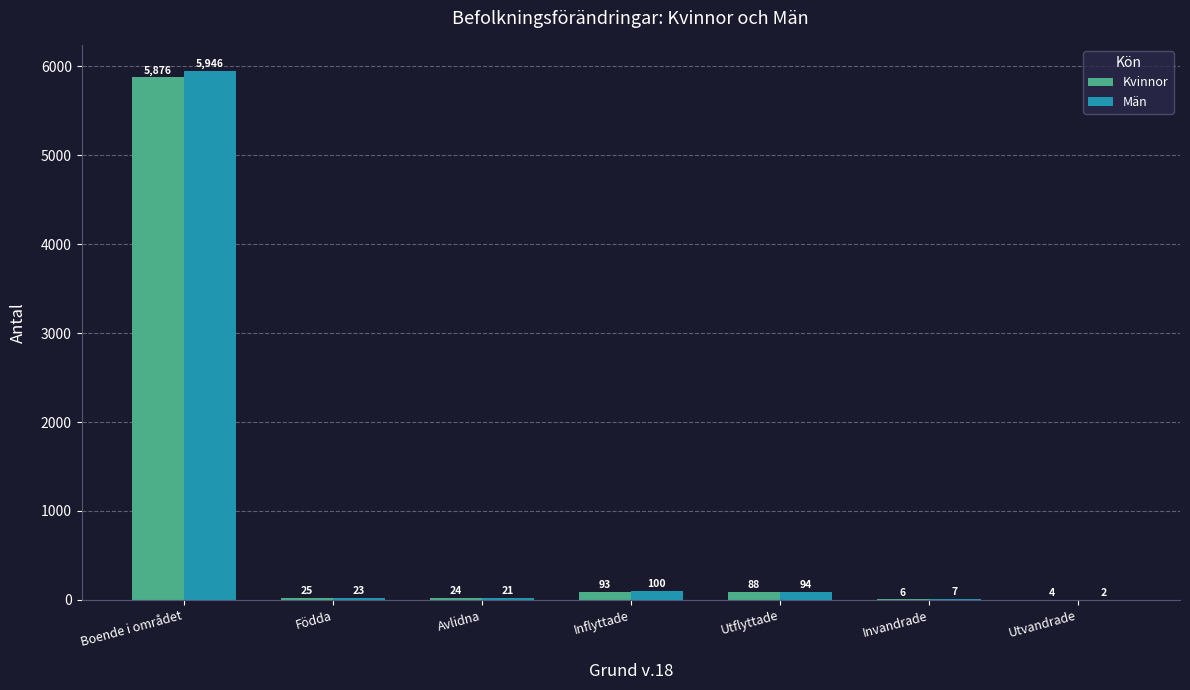

The value of Kvinnor at Utvandrade is 4. True or false?

True